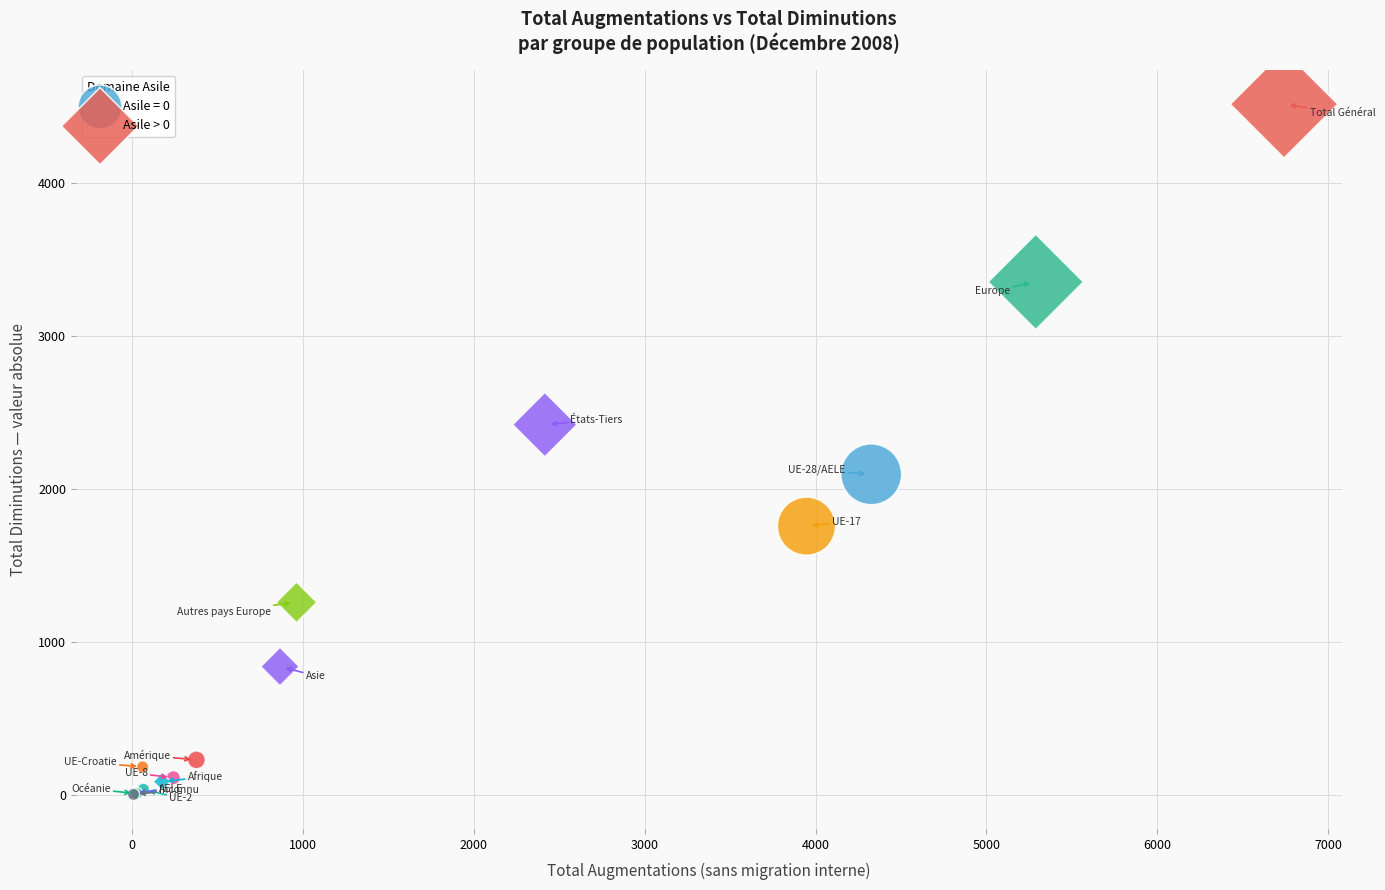

Which series has the largest Y range (max minus min)?

Asile > 0